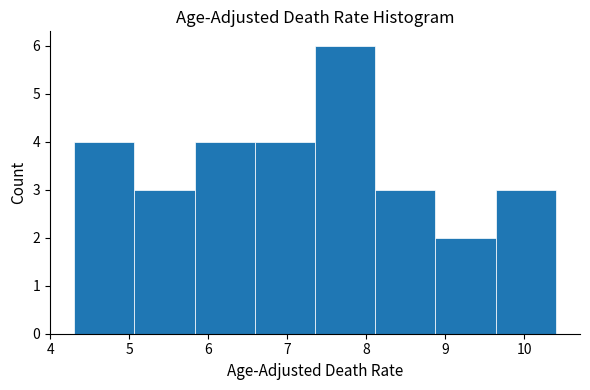

Reading left to right, list every bar in this chart as the range it spans on the x-axis followed by its height. Neither the bar edges nor the heights are printed on the chart, so give them approximately, as read against the axes.

4.3 to 5.1: 4
5.1 to 5.8: 3
5.8 to 6.6: 4
6.6 to 7.4: 4
7.4 to 8.1: 6
8.1 to 8.9: 3
8.9 to 9.6: 2
9.6 to 10.4: 3